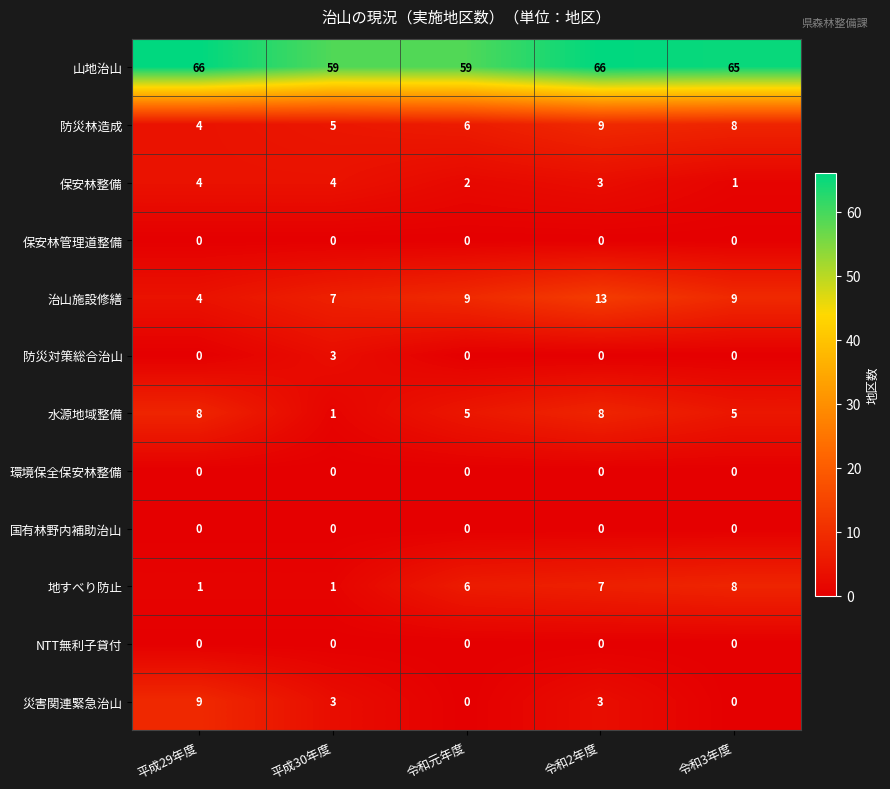

Between 平成30年度 and 令和3年度, which series saw the biggest shift?

地すべり防止